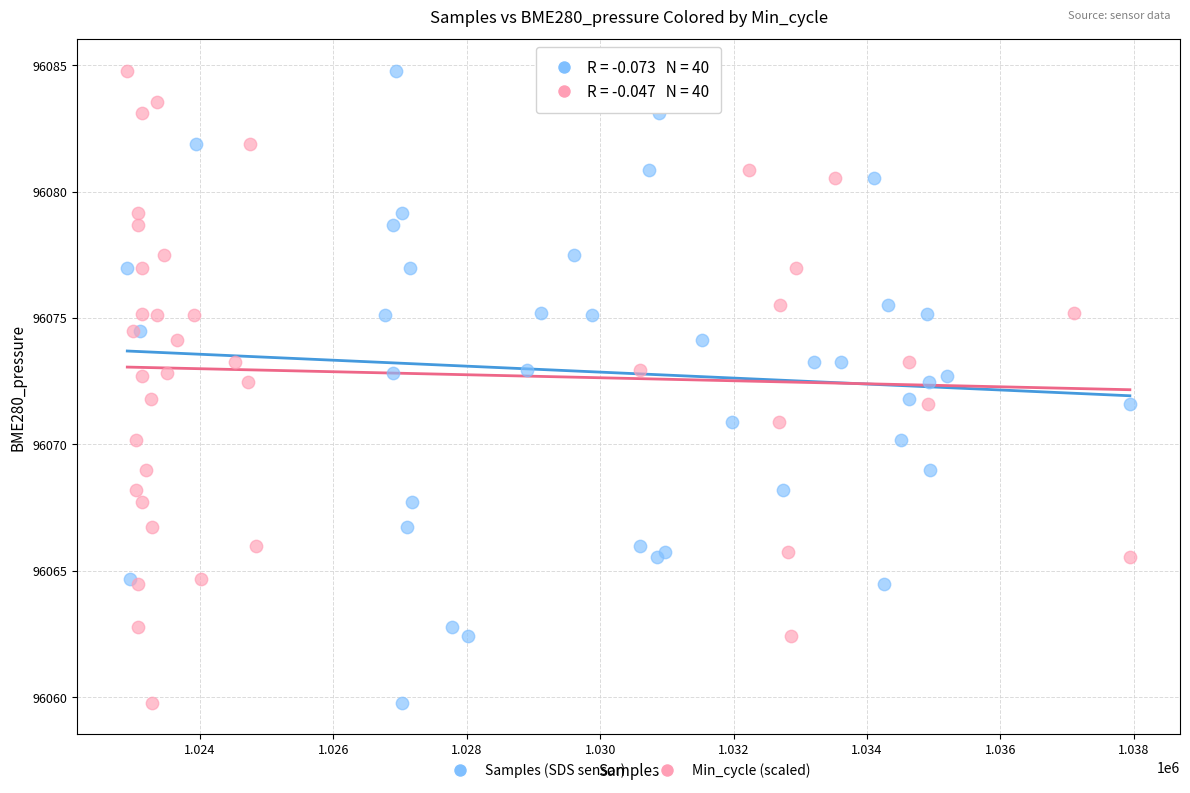

What are all the series names shown in the legend?

Samples (SDS sensor), Min_cycle (scaled)